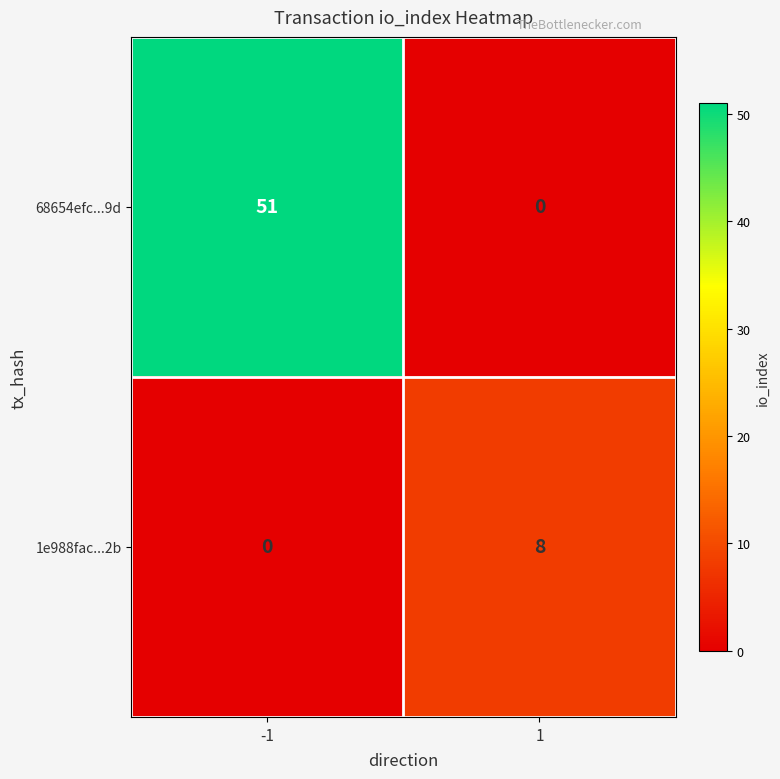

What is the highest value of the 1e988fac...2b series?

8